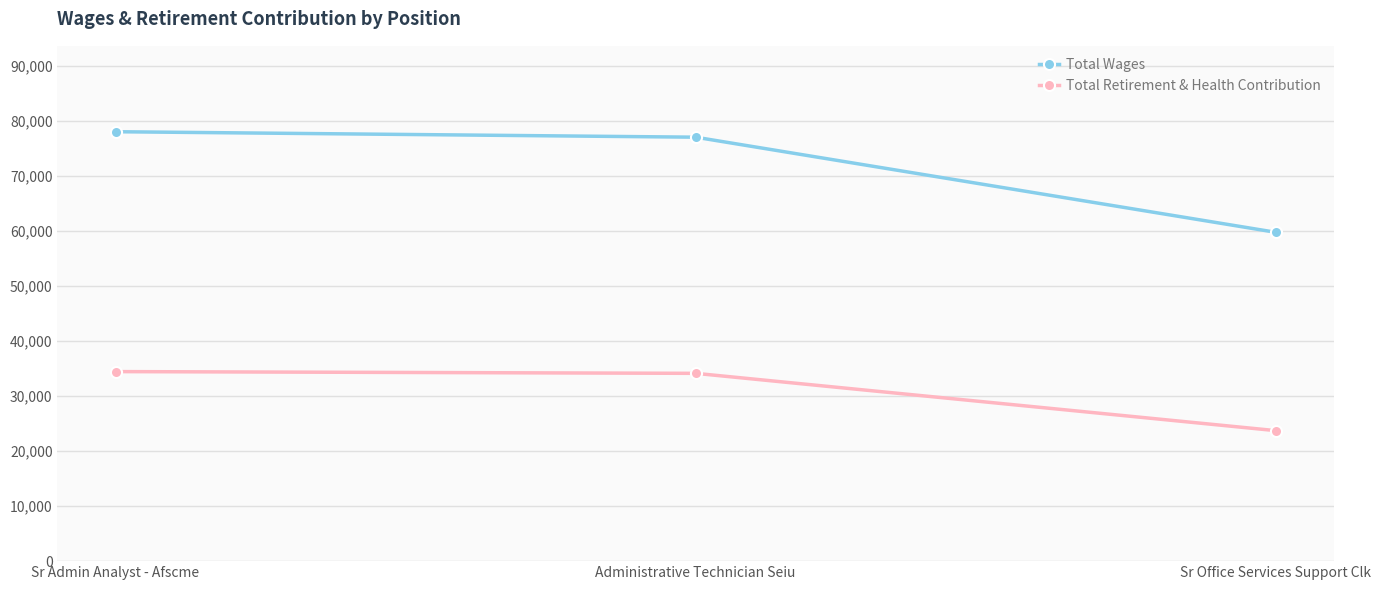

What is the minimum value shown in the chart?

23720